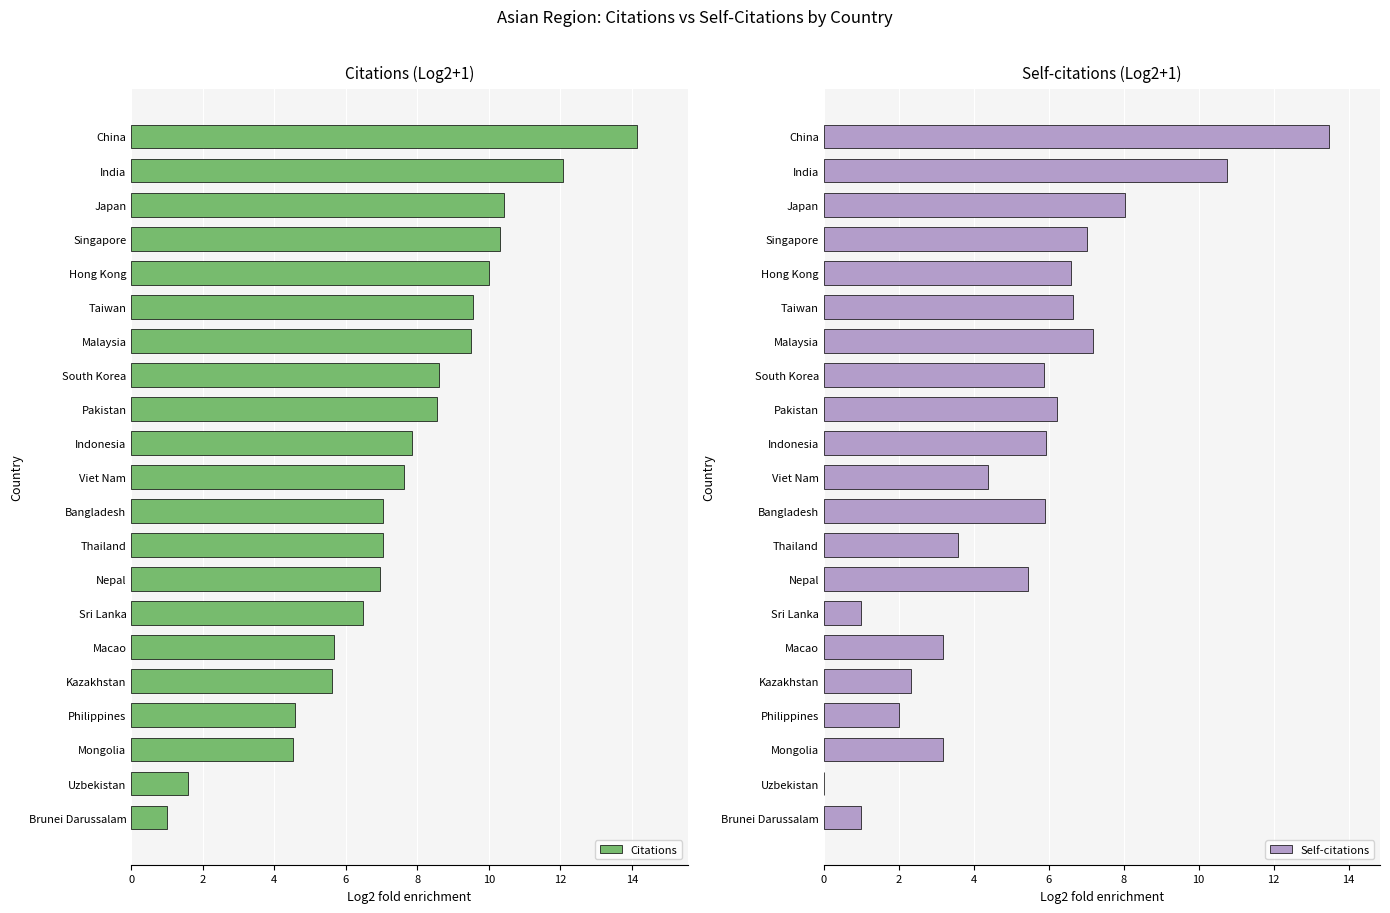

Is it true that Self-citations equals 3.2 at Mongolia?

True